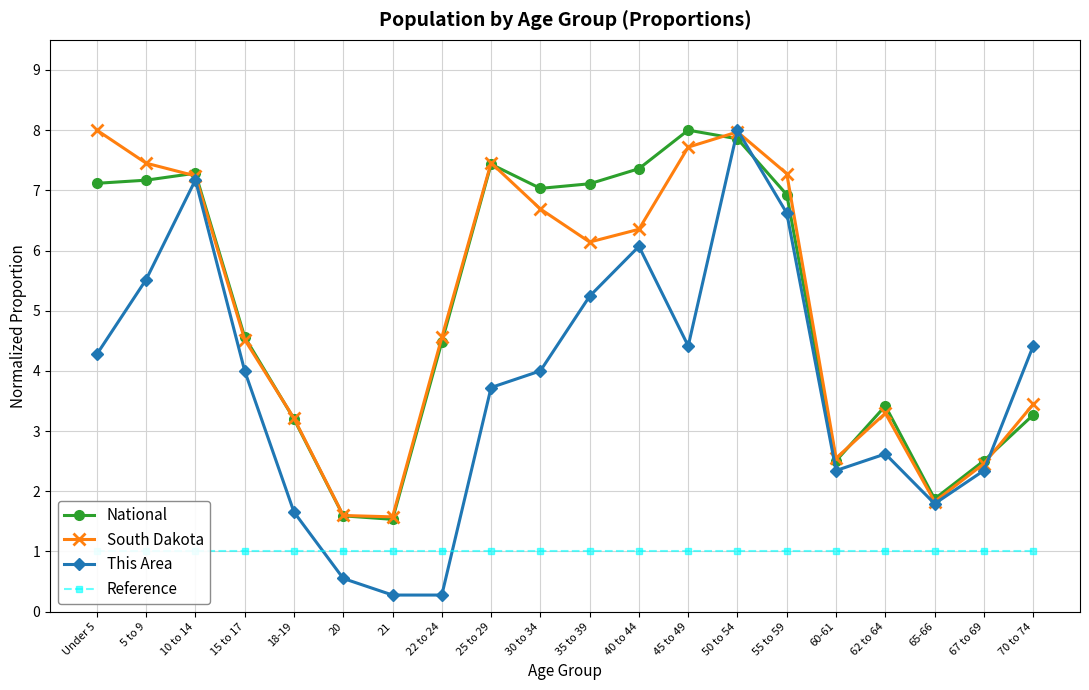

Is it true that National equals 3.4 at 62 to 64?

True